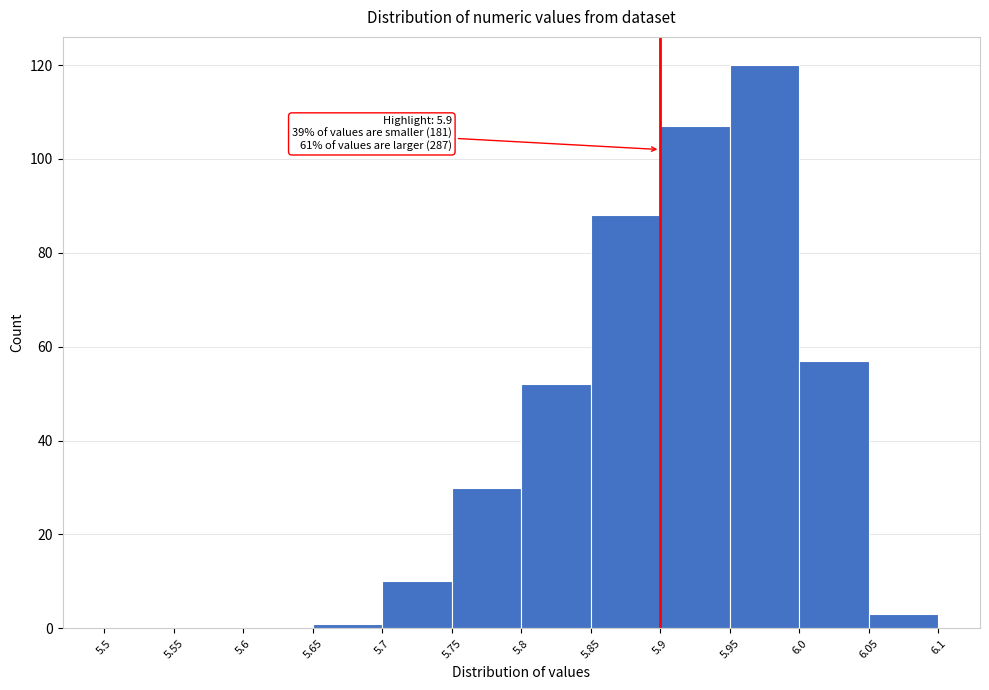

Over which range of the x-axis is the bar tallest?

5.95 to 6.0